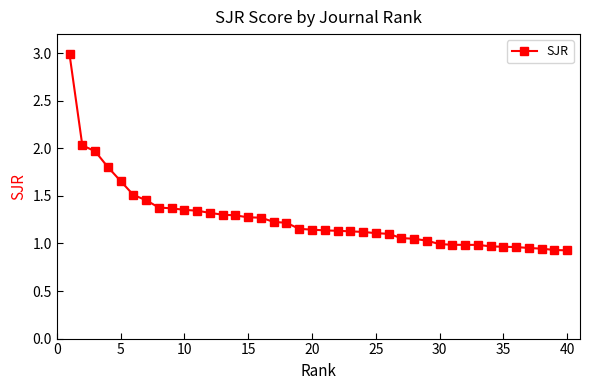

What is the value of the 2nd point from the left?

2.0